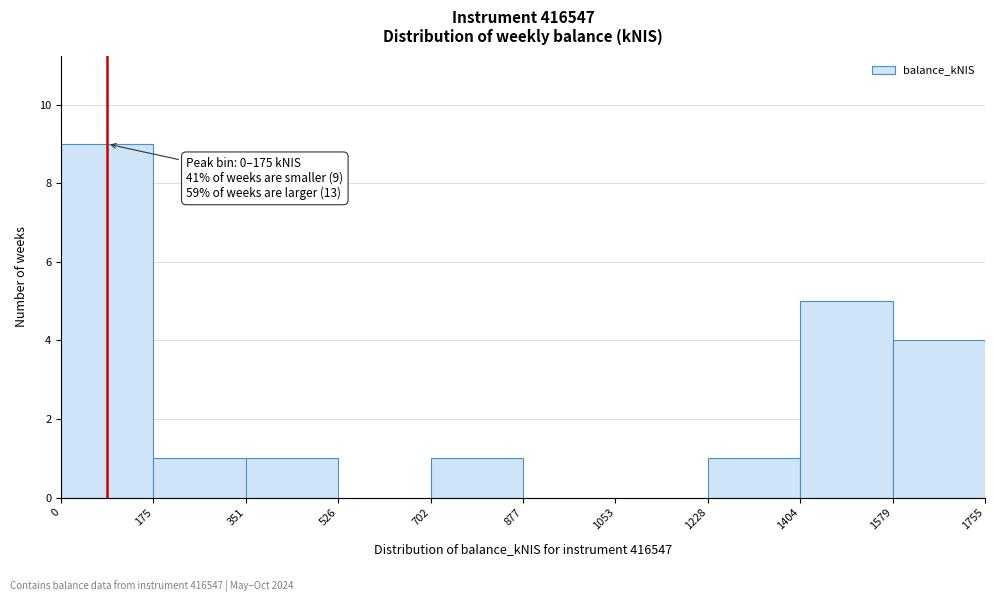

Which range on the x-axis has the tallest bar?

0 to 175